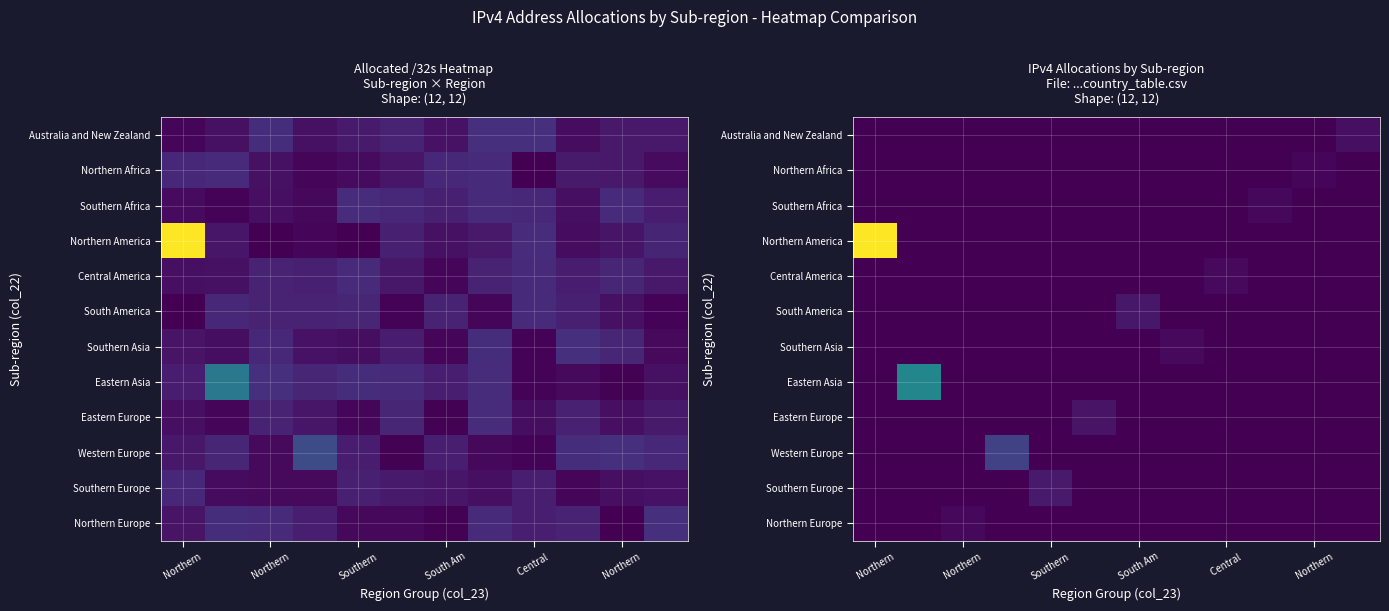

What is the total value across all series at Northern?

1132597690.8